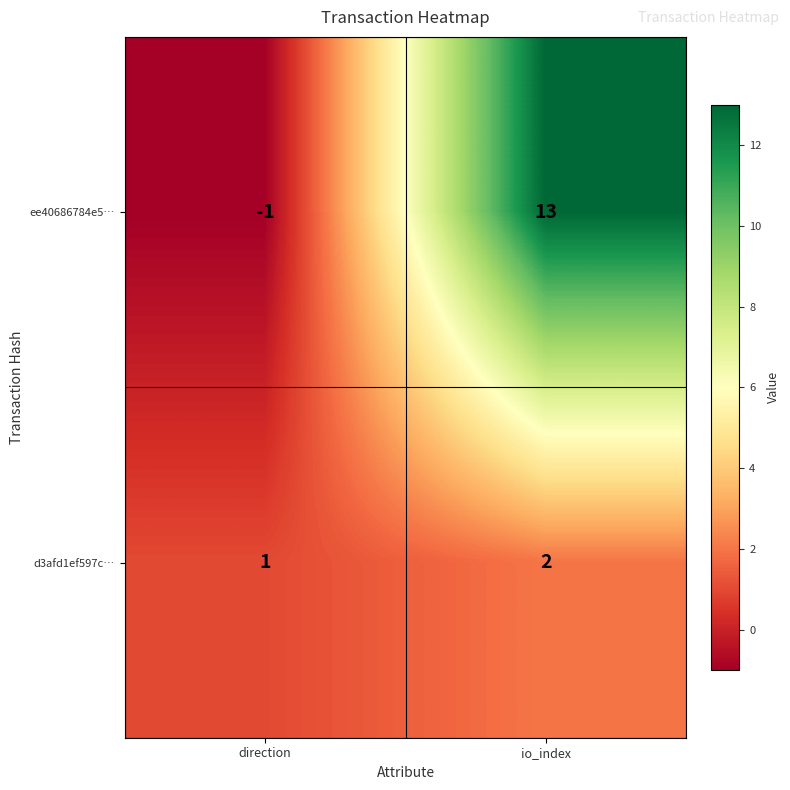

Which series changed the most between direction and io_index?

ee40686784e5…